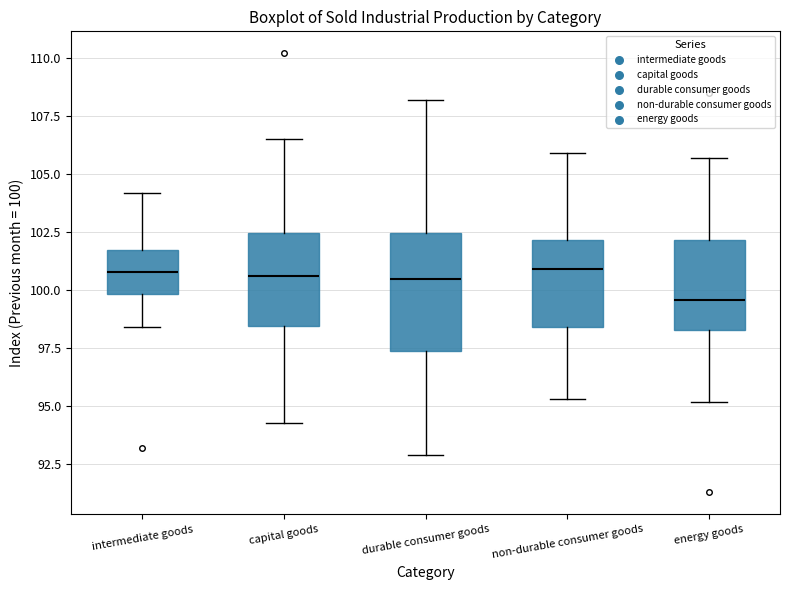

Reading left to right, transcribe this box plot: for each box, give where its median line is, the range the box spans, and where its two whiskers end, as read against the y-axis. The values are not printed on the chart, so give them approximately, as read against the axis.

intermediate goods: median 101.0, box 100.0 to 102.0, whiskers 98.5 to 104.0
capital goods: median 100.5, box 98.5 to 102.5, whiskers 94.5 to 106.5
durable consumer goods: median 100.5, box 97.5 to 102.5, whiskers 93.0 to 108.0
non-durable consumer goods: median 101.0, box 98.5 to 102.0, whiskers 95.5 to 106.0
energy goods: median 99.5, box 98.5 to 102.0, whiskers 95.0 to 105.5